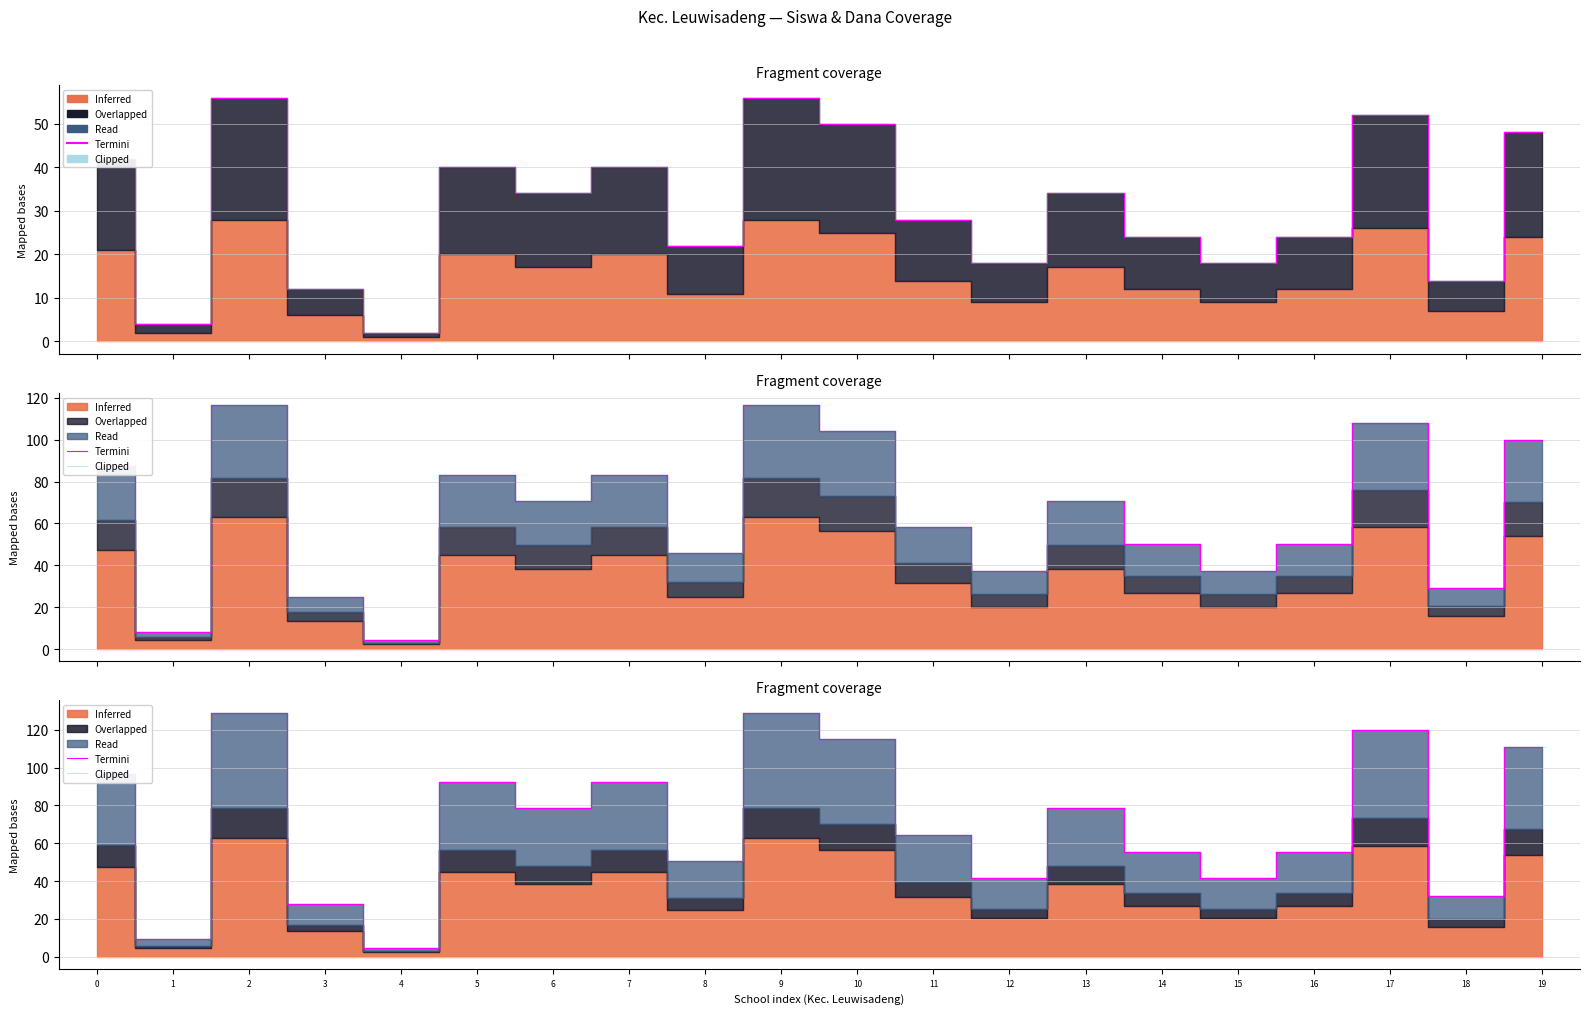

Reading left to right, extract all data points from this chart.

Termini: 96.9	9.2	129.2	27.7	4.6	92.2	78.4	92.2	50.7	129.2	115.3	64.6	41.5	78.4	55.4	41.5	55.4	119.9	32.3	110.7
Clipped: 0.0	0.0	0.0	0.0	0.0	0.0	0.0	0.0	0.0	0.0	0.0	0.0	0.0	0.0	0.0	0.0	0.0	0.0	0.0	0.0